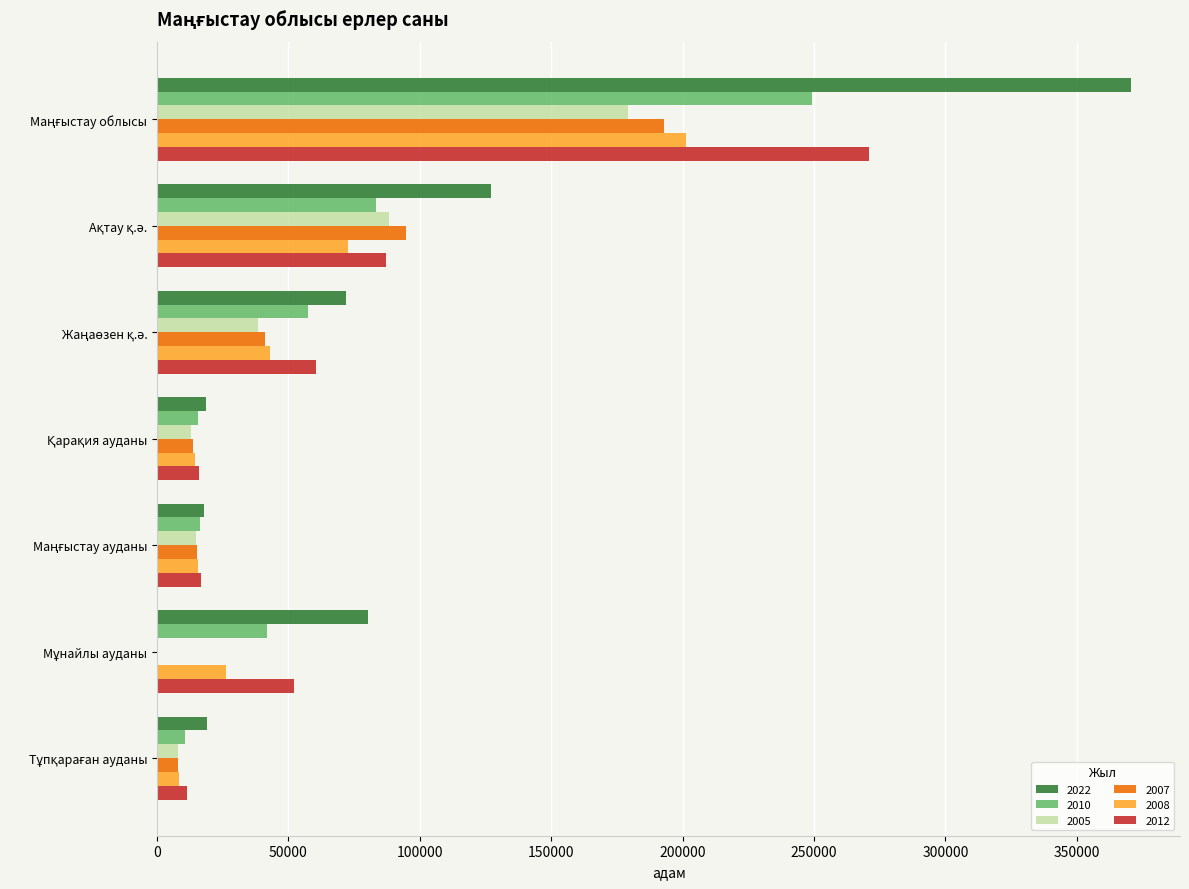

Which series has the largest total across all categories?

2022